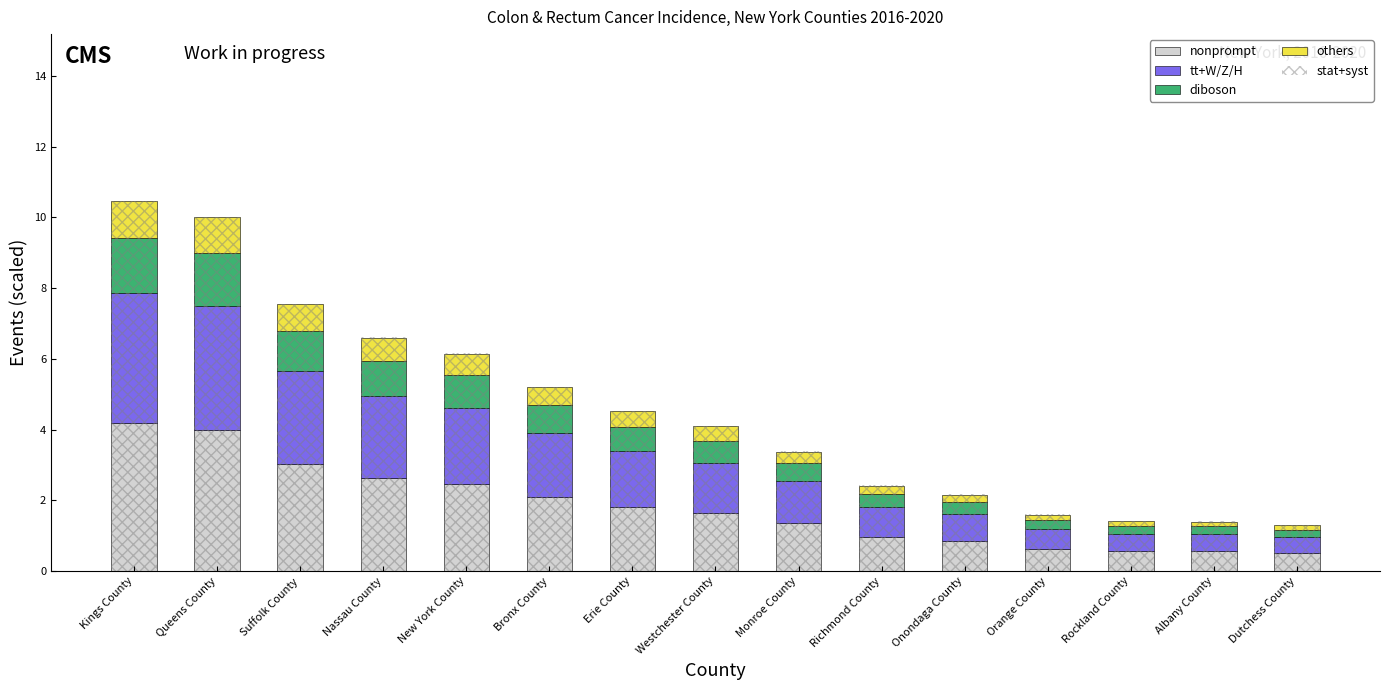

What is the minimum value shown in the chart?

0.1